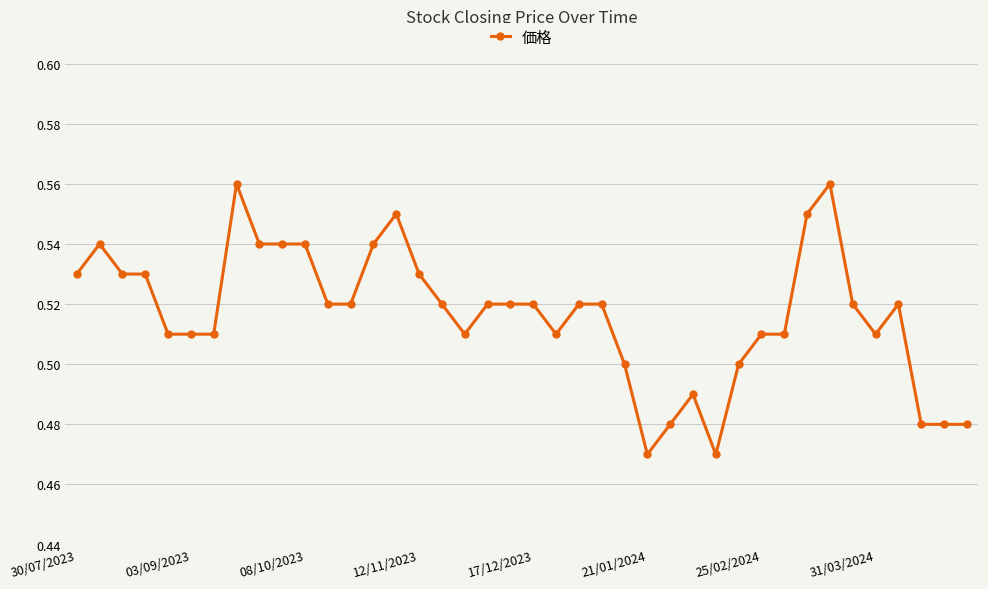

What is the difference between the maximum and second lowest values?

0.1